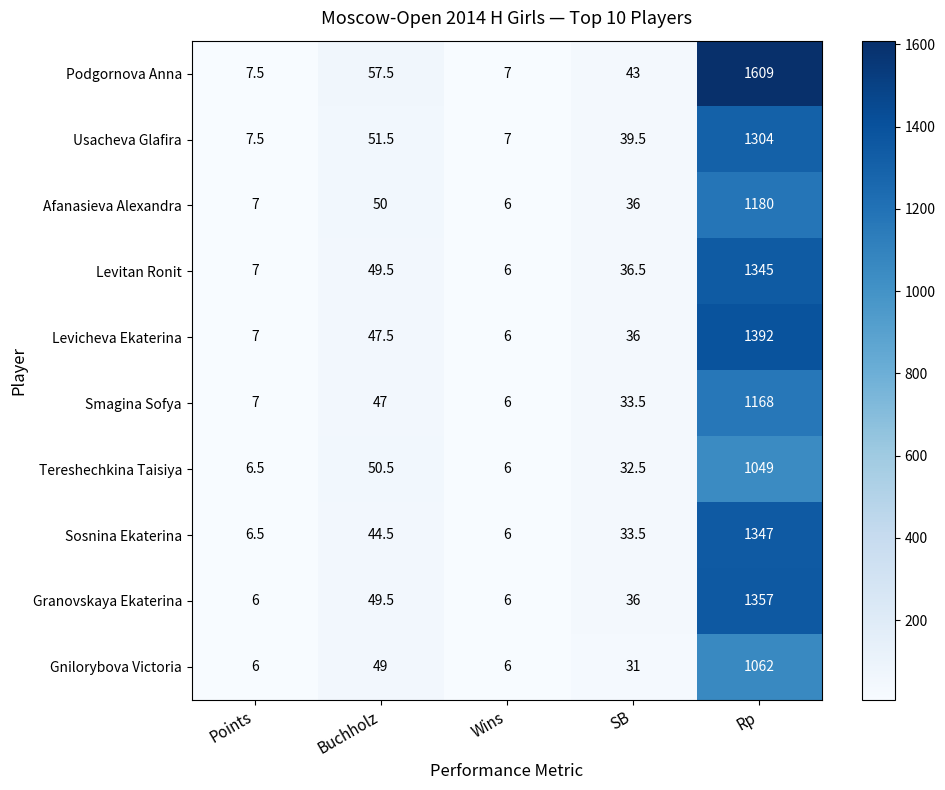

Is it true that Podgornova Anna equals 1.5 at Wins?

False